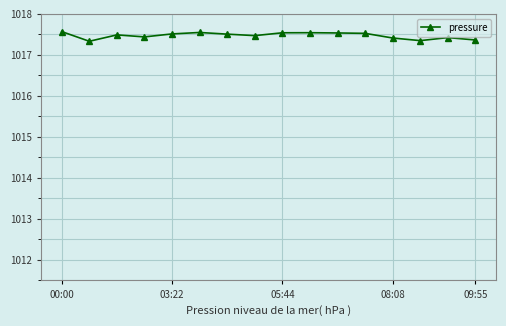

What is the smallest value displayed?

1017.3